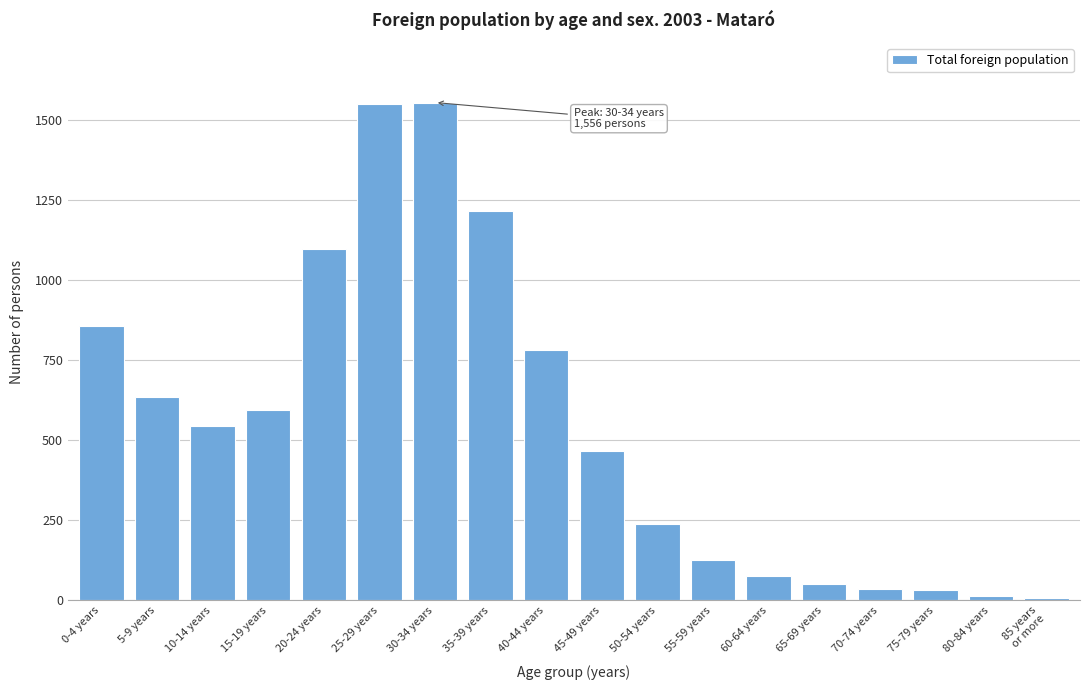

The value at 60-64 years is 77. True or false?

True